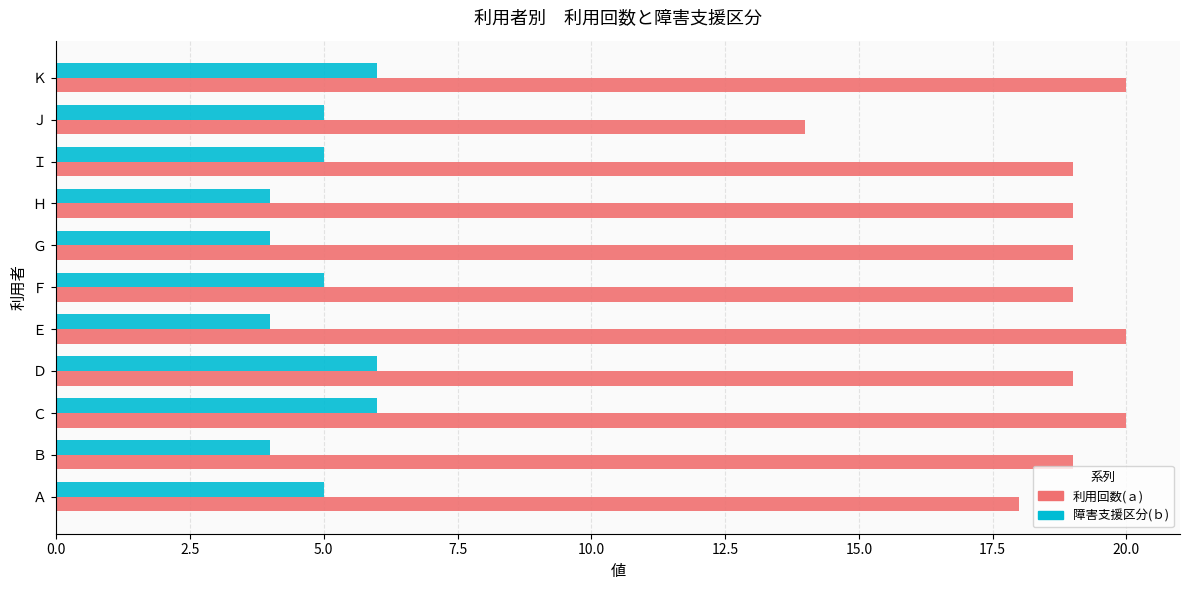

What is the sum of the 利用回数(ａ) values at Ｄ and Ｈ?

38